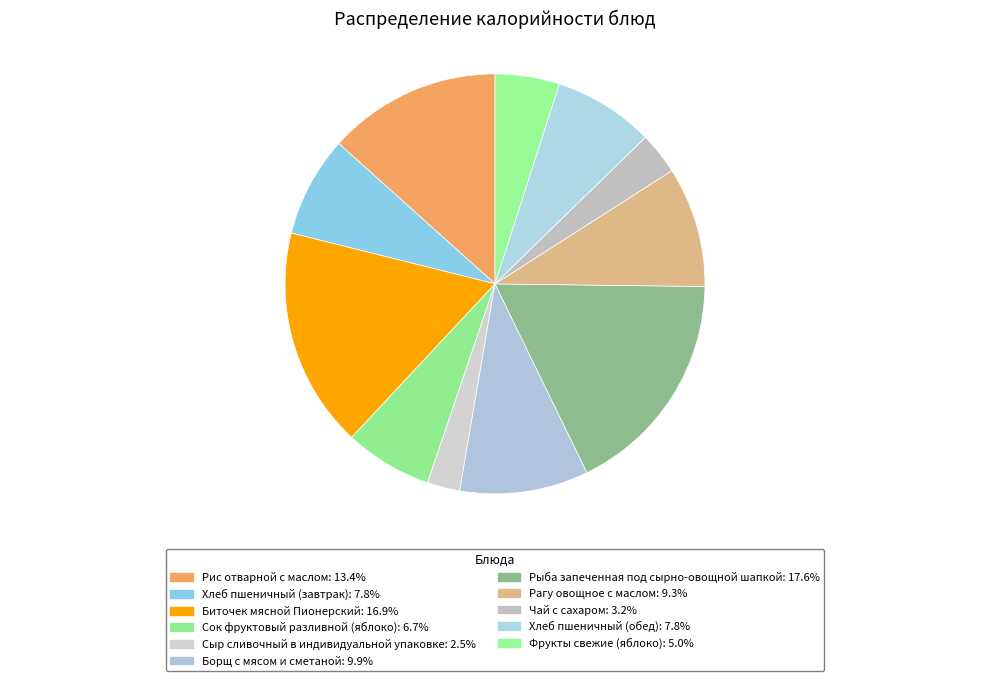

Rank the categories by value from highest to lowest.

Рыба запеченная под сырно-овощной шапкой, Биточек мясной Пионерский, Рис отварной с маслом, Борщ с мясом и сметаной, Рагу овощное с маслом, Хлеб пшеничный (завтрак), Хлеб пшеничный (обед), Сок фруктовый разливной (яблоко), Фрукты свежие (яблоко), Чай с сахаром, Сыр сливочный в индивидуальной упаковке